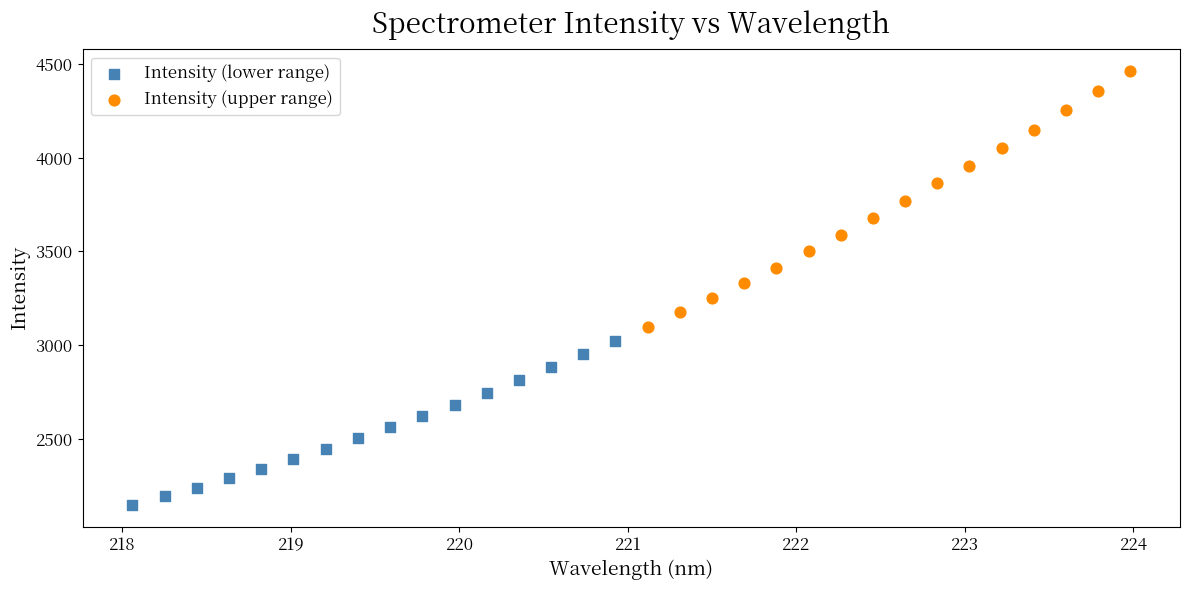

What are all the series names shown in the legend?

Intensity (lower range), Intensity (upper range)